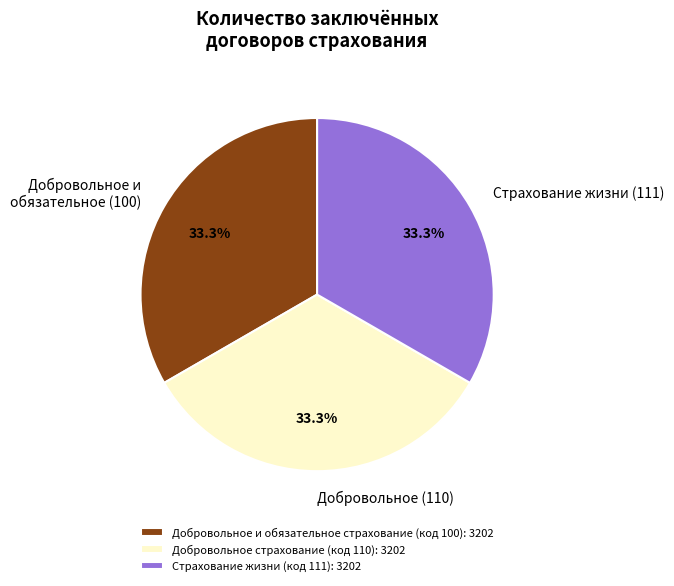

Combined, what portion of the pie is Добровольное и обязательное (100) and Добровольное (110)?

66.7%